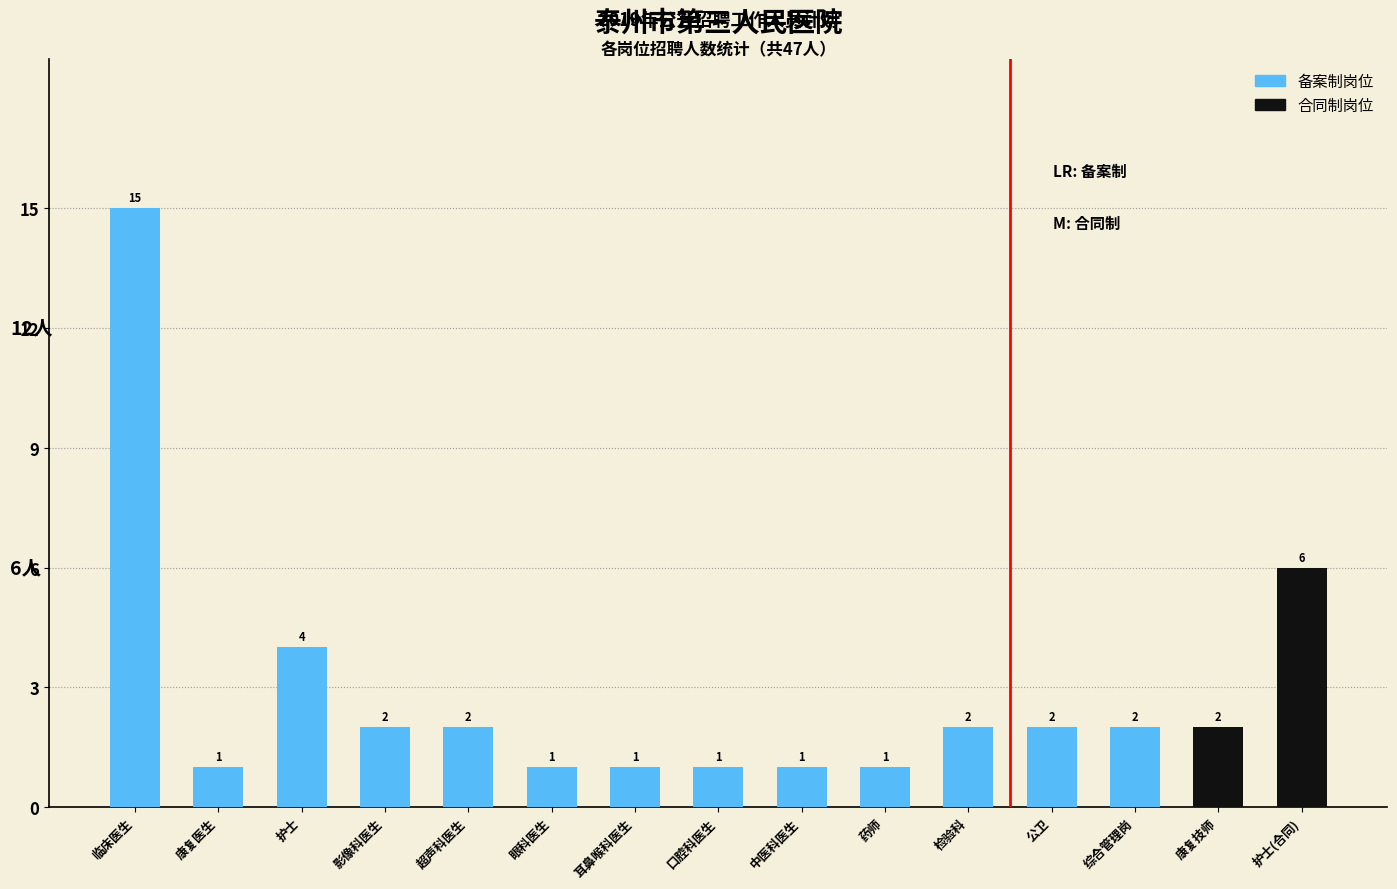

Is it true that the value at 护士 is 3?

False